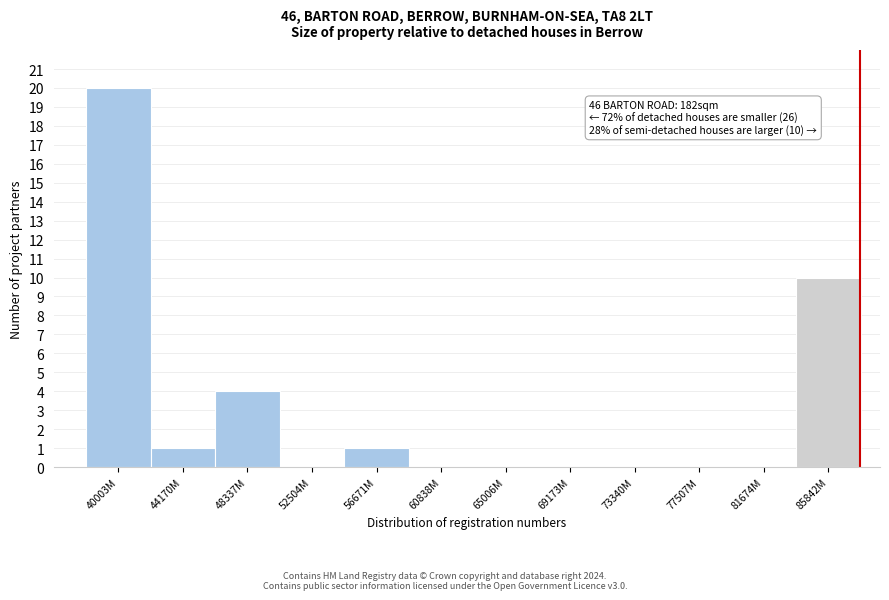

Reading left to right, extract all data points from this chart.

40003M=20	44170M=1	48337M=4	52504M=0	56671M=1	60838M=0	65006M=0	69173M=0	73340M=0	77507M=0	81674M=0	85842M=10